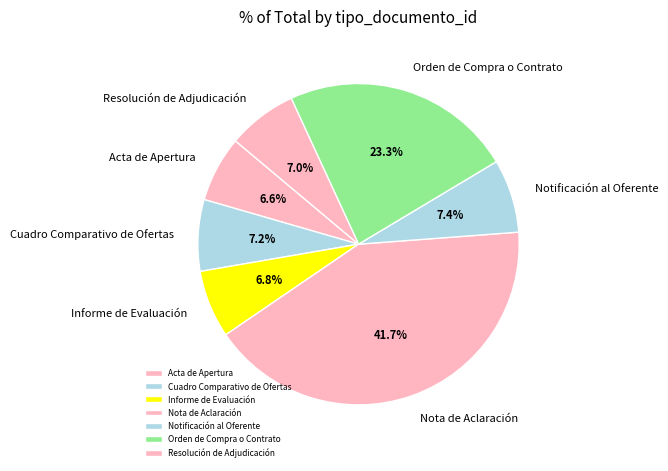

What is the largest slice in the pie chart?

Nota de Aclaración